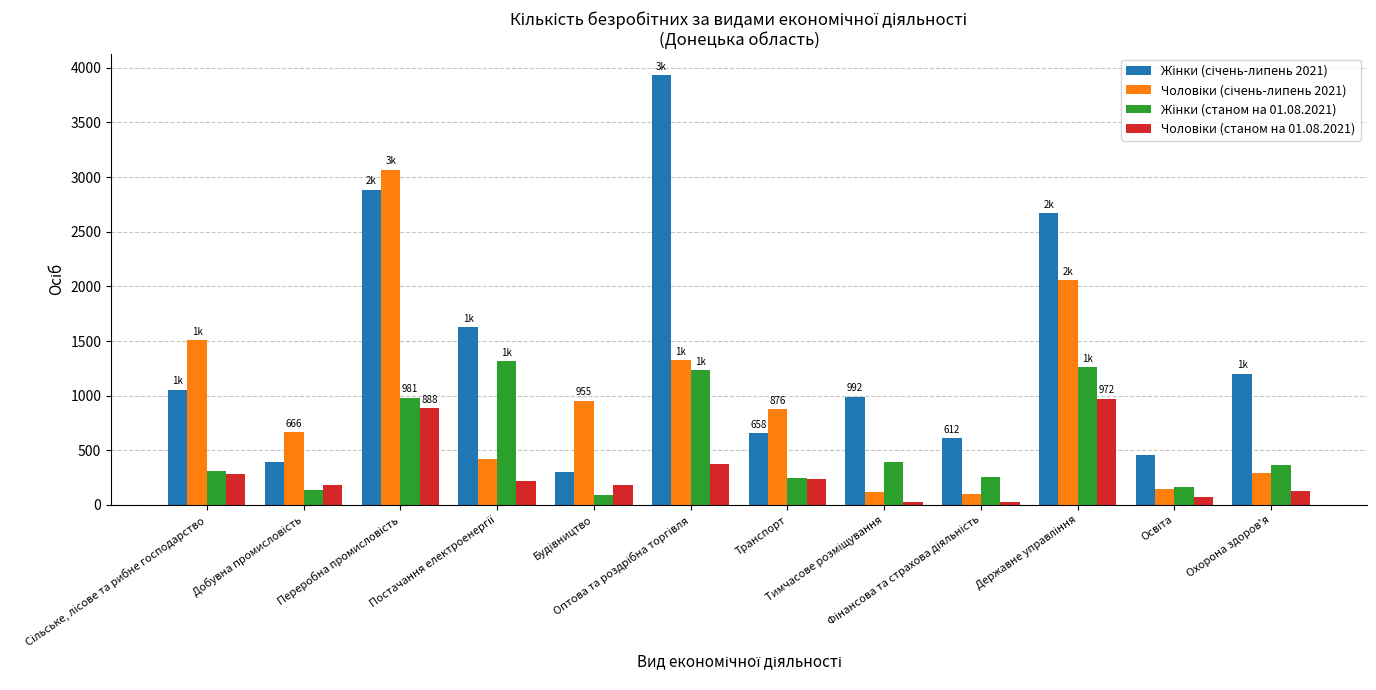

What is the maximum value shown in the chart?

3933